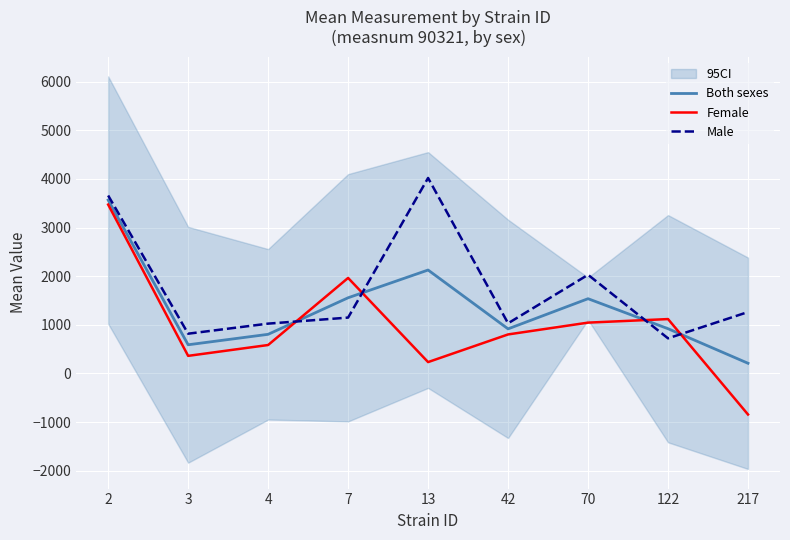

At which category does Both sexes reach its first local valley?

3